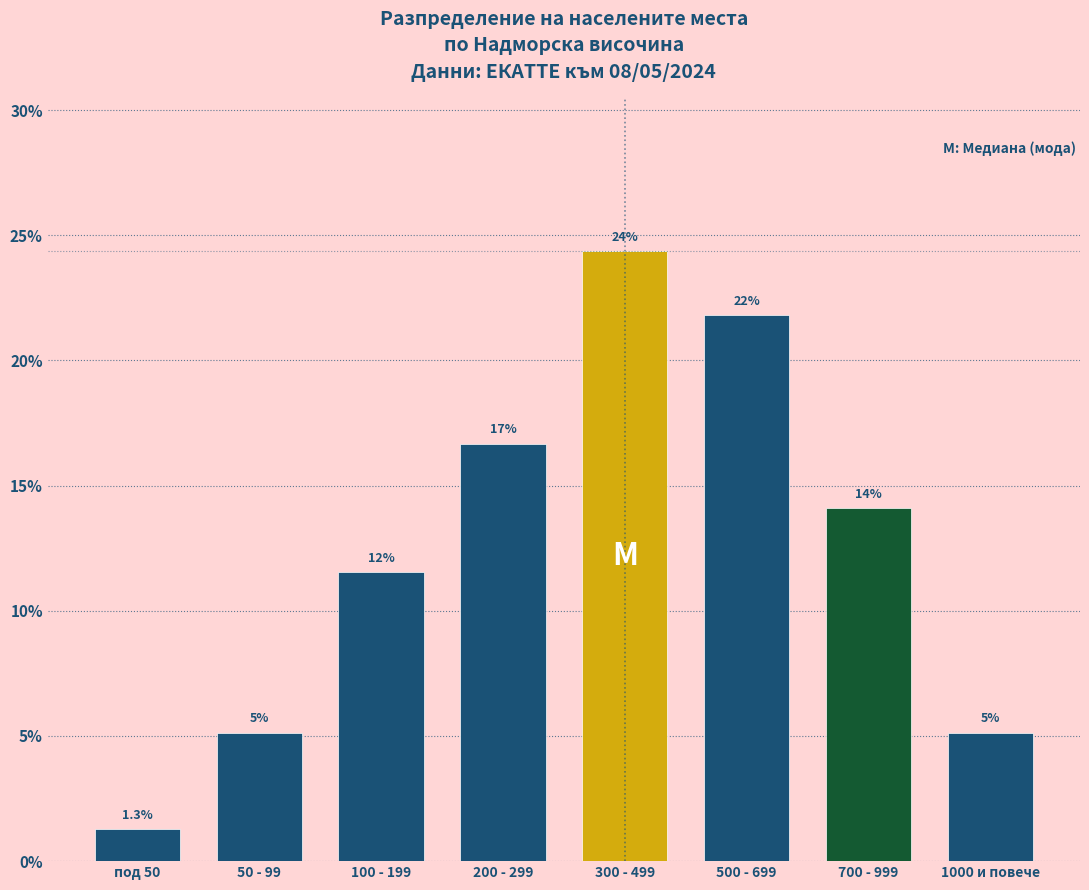

Does the chart contain any negative values?

No